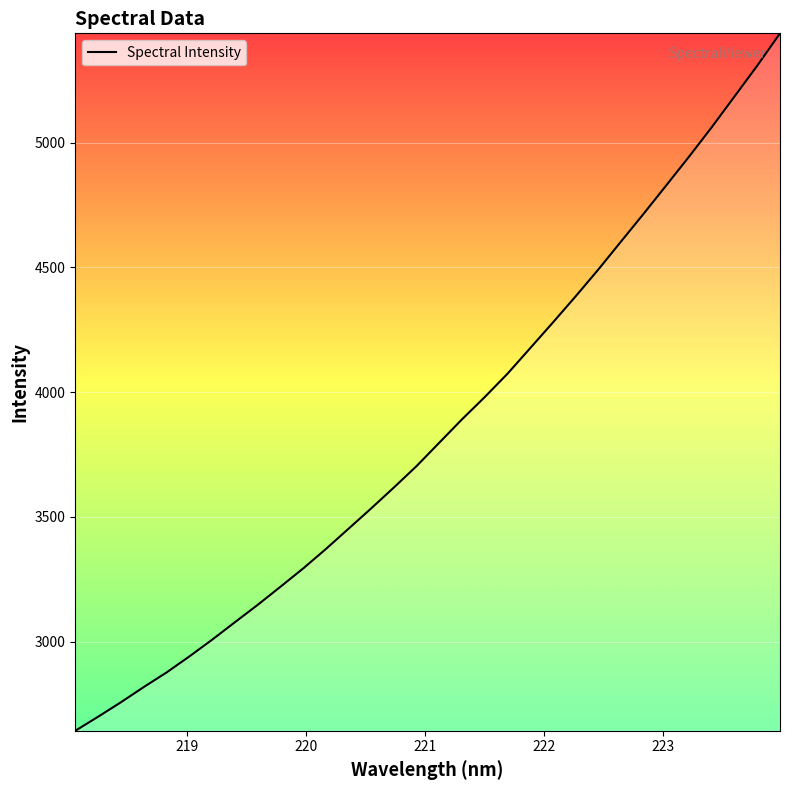

What is the smallest value displayed?

2643.1